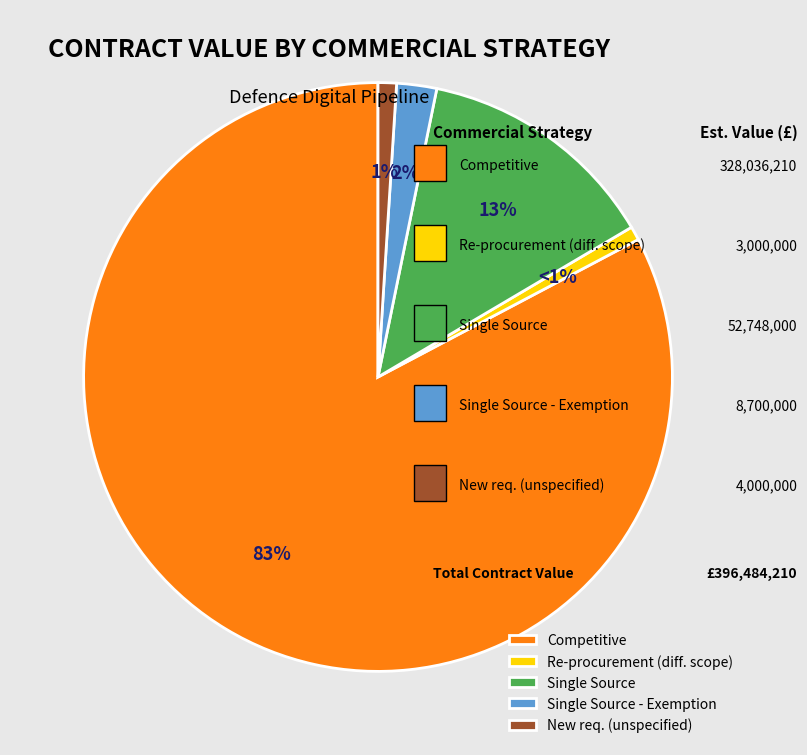

Which category has the biggest portion of the pie?

Competitive